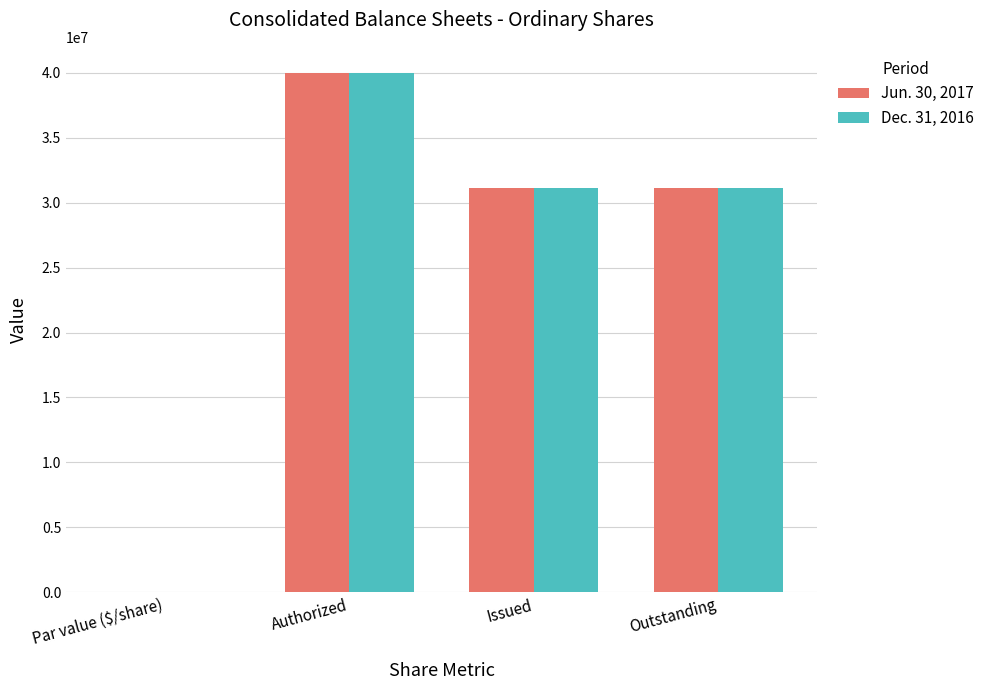

At which label does Dec. 31, 2016 first exceed 31164004?

Authorized